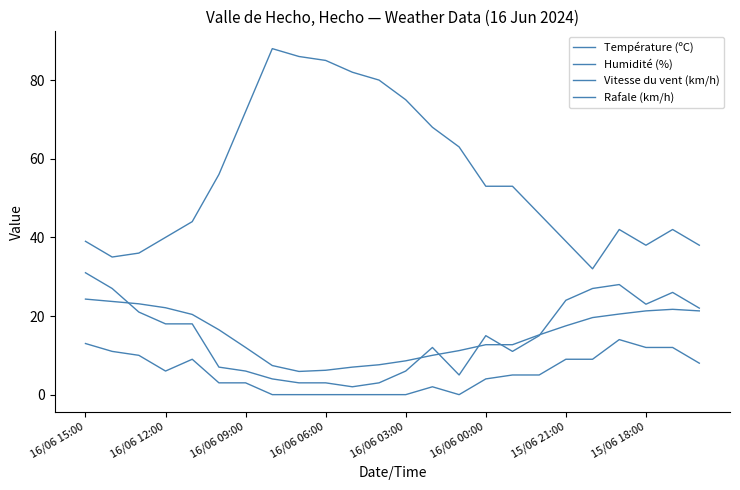

True or false: Température (ºC) and Humidité (%) cross at least once.

False